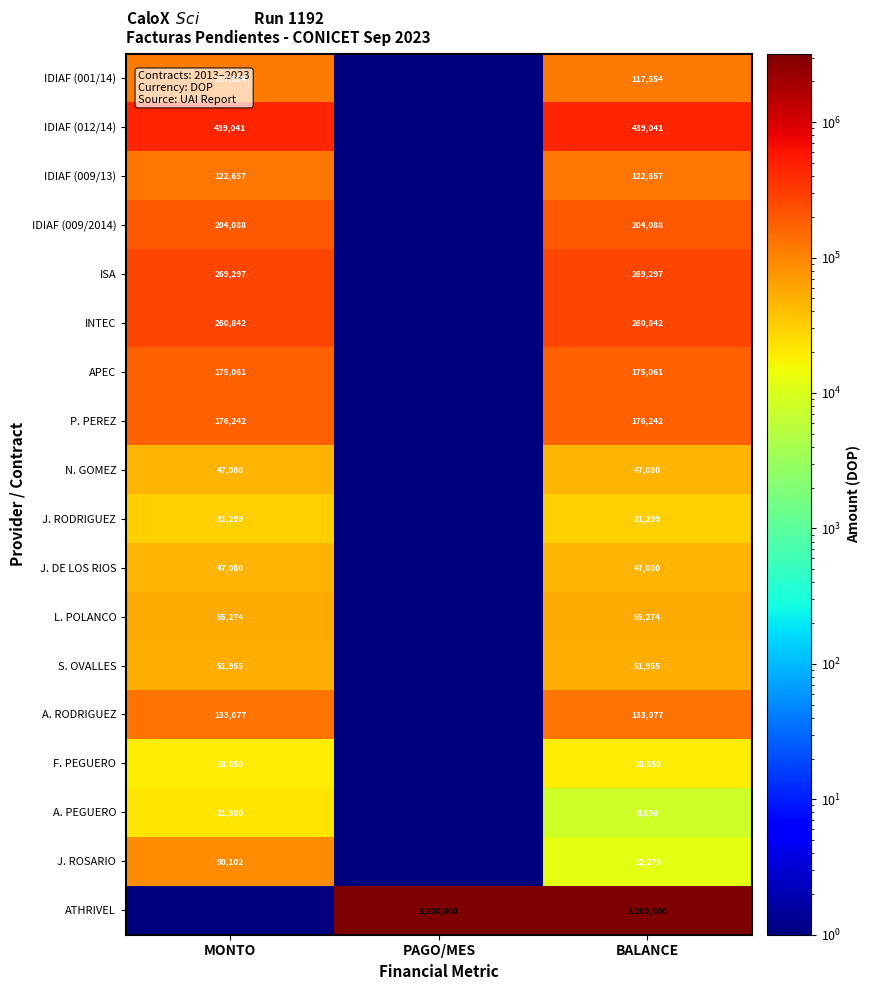

True or false: IDIAF (012/14) has a value of 246349 at BALANCE.

False